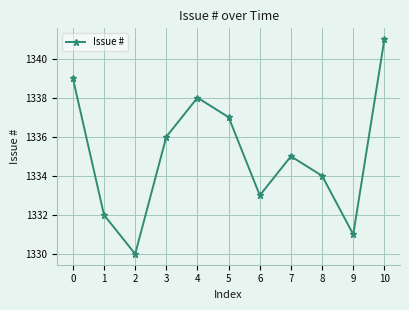

Reading left to right, extract all data points from this chart.

1339	1332	1330	1336	1338	1337	1333	1335	1334	1331	1341